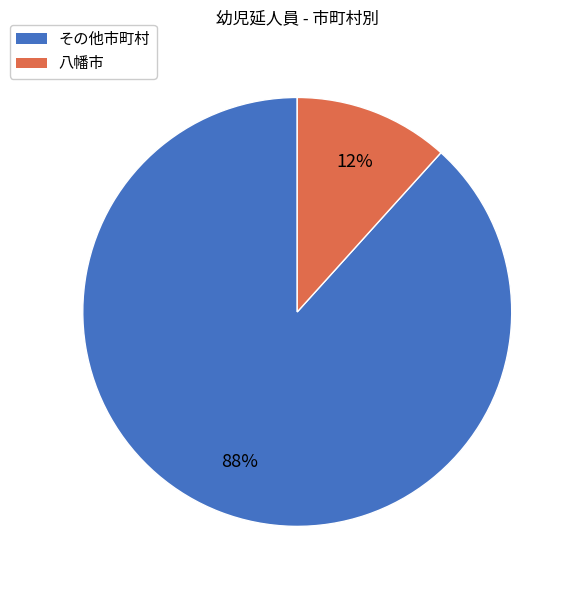

Between その他市町村 and 八幡市, which is larger?

その他市町村